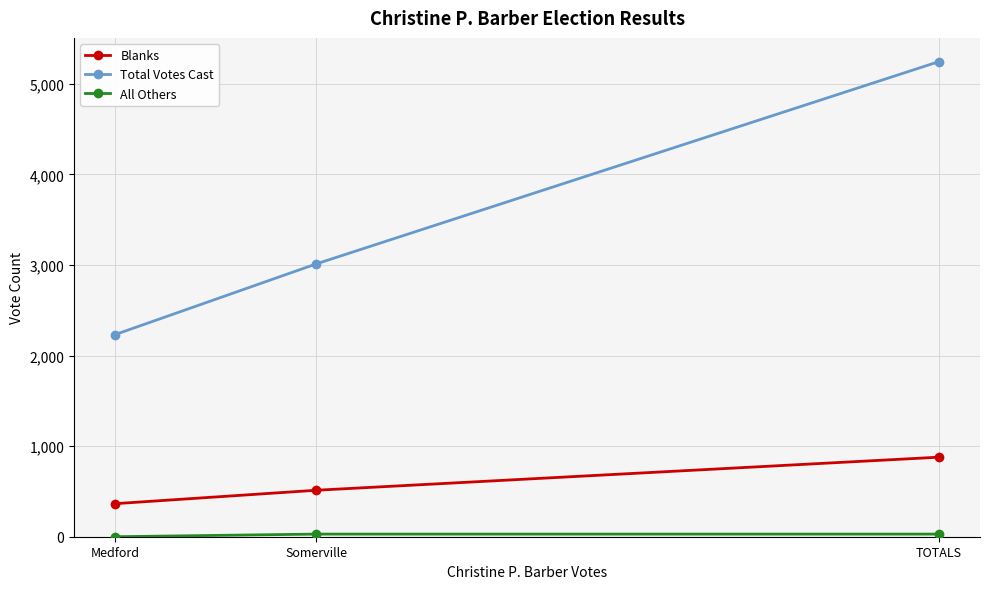

Where is Total Votes Cast nearest to the value 3738?

Somerville